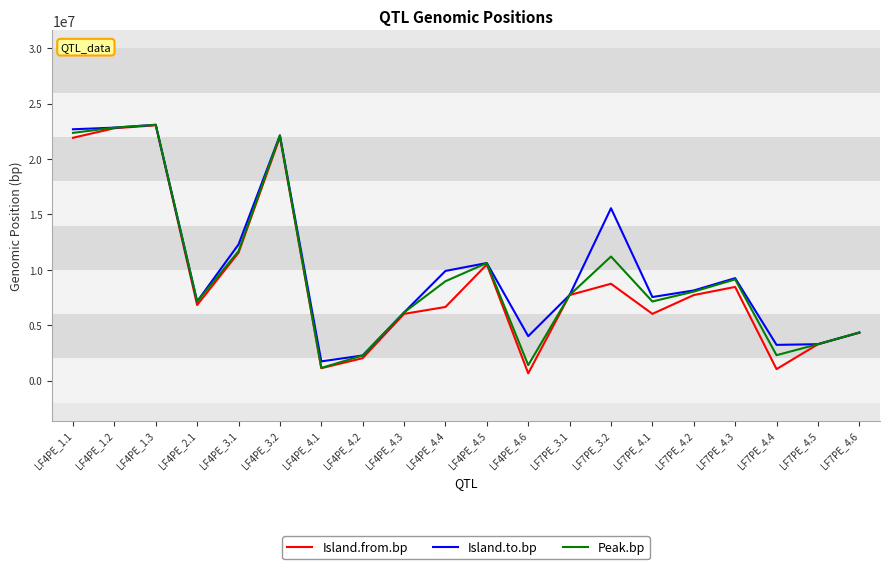

What is the total value across all series at LF4PE_4.3?

18335376